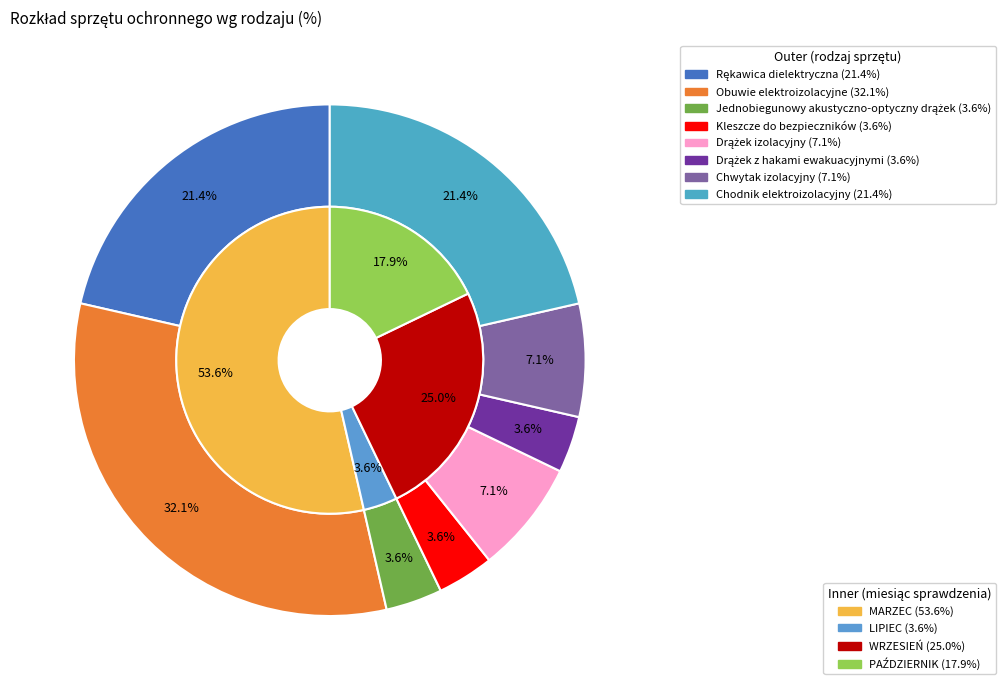

To the nearest percent, what percentage of the pie is Drążek izolacyjny?

7%